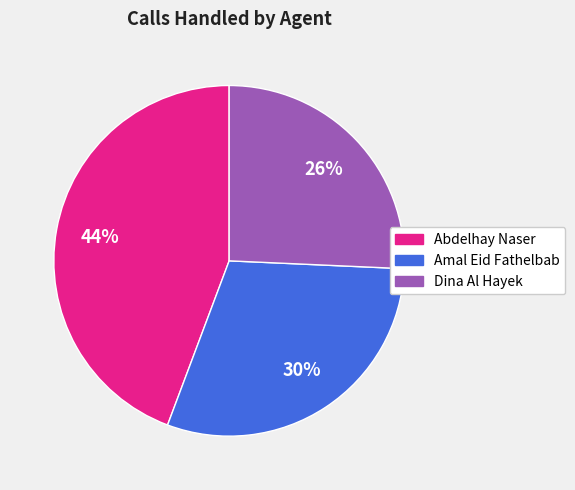

The Amal Eid Fathelbab slice represents 30% of the pie. True or false?

True